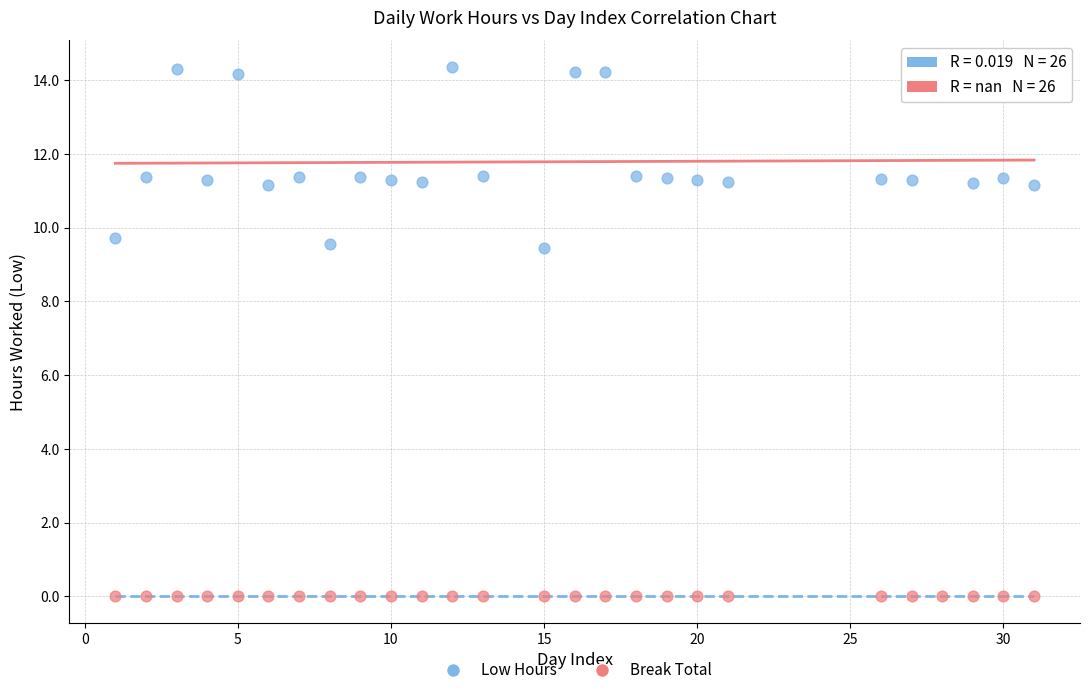

Which series reaches the minimum Y coordinate?

Break Total